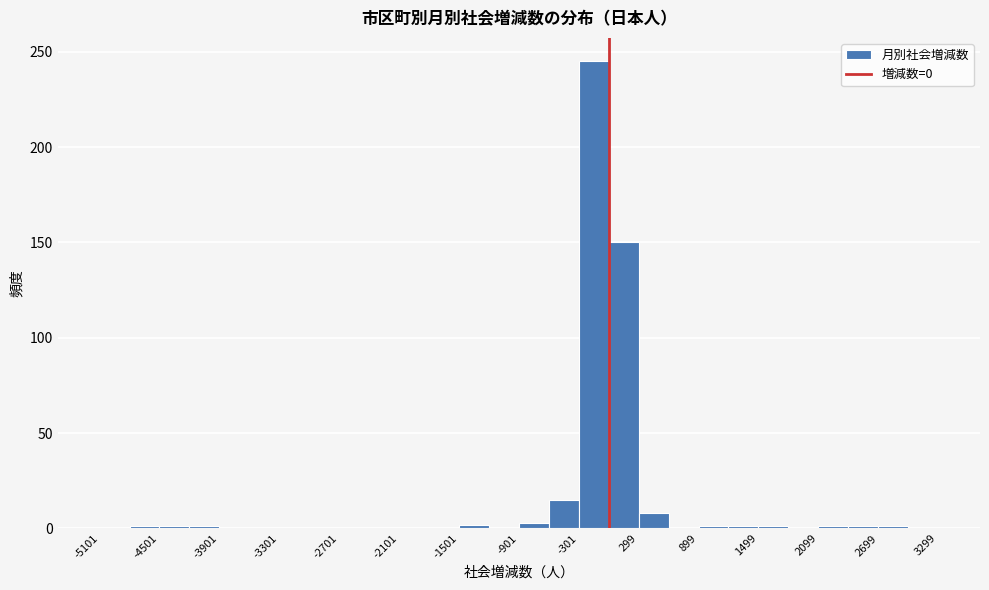

Around what value on the x-axis is the tallest bar? Give the approximate position of its centre, as read against the axis.

-200